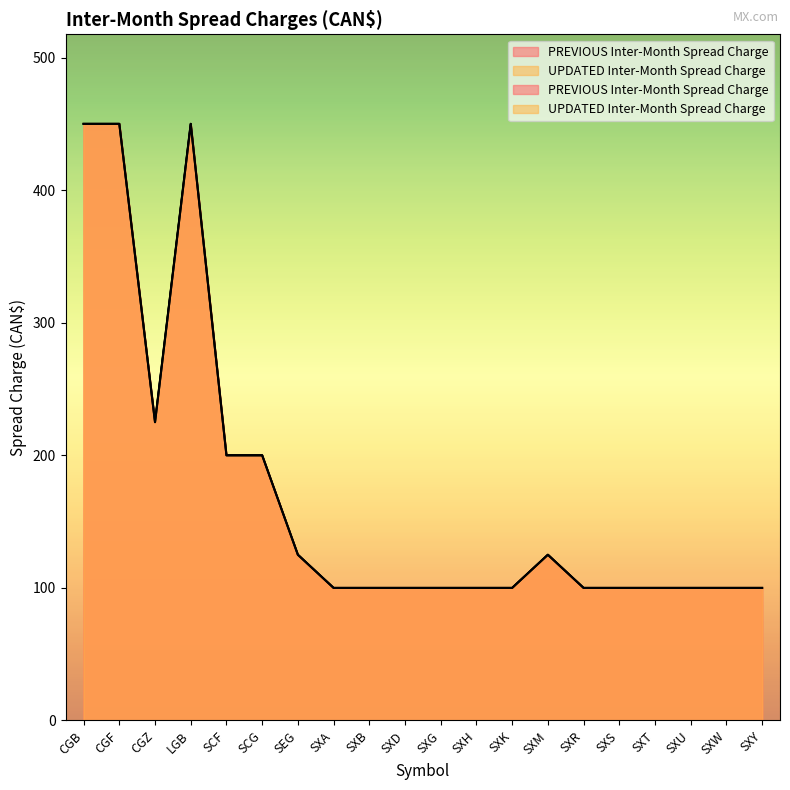

What is the value of the PREVIOUS Inter-Month Spread Charge point at the 3rd from the left?

225